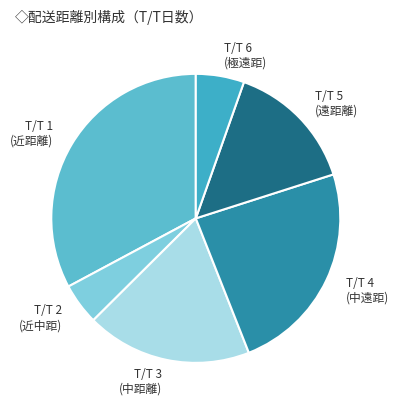

Is there any slice that represents more than half of the pie?

No